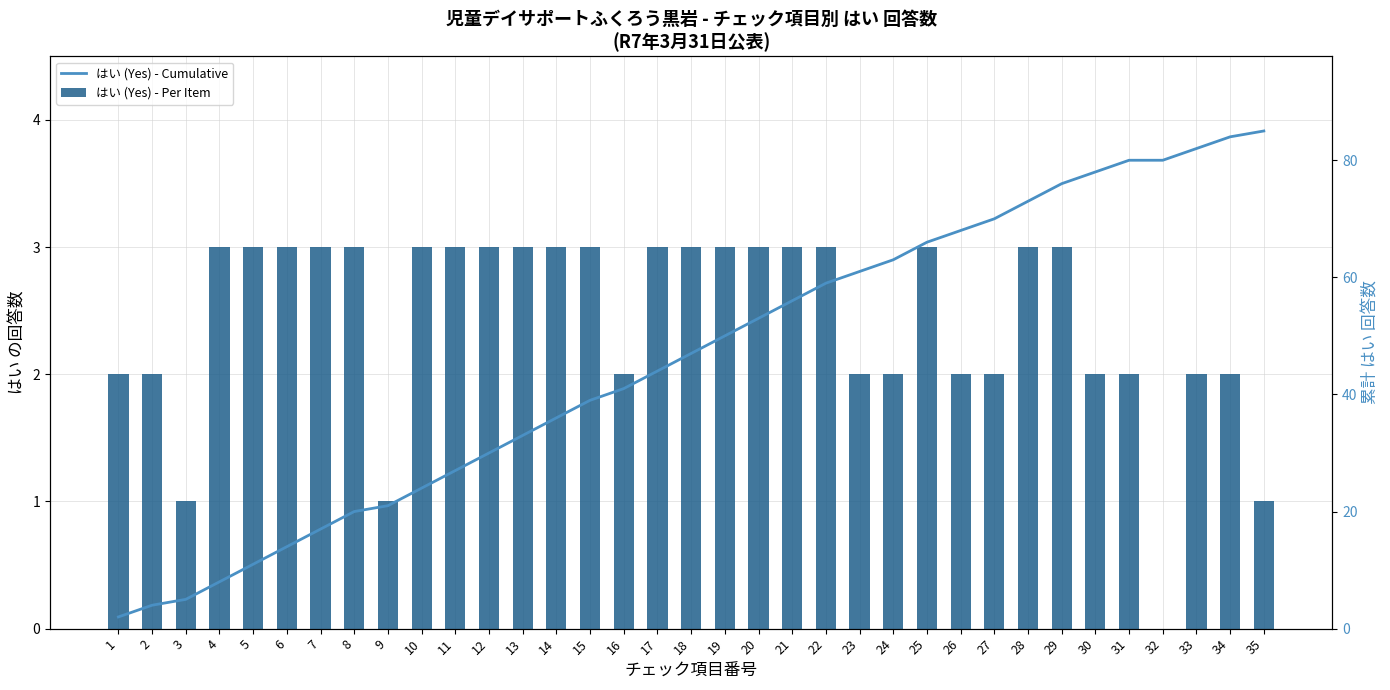

Which label corresponds to the largest value in the chart?

35